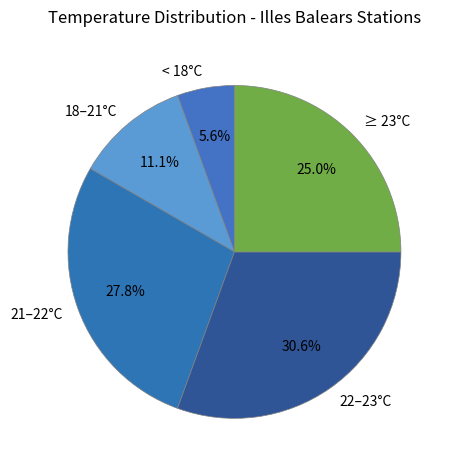

Which slice is the largest?

22–23°C